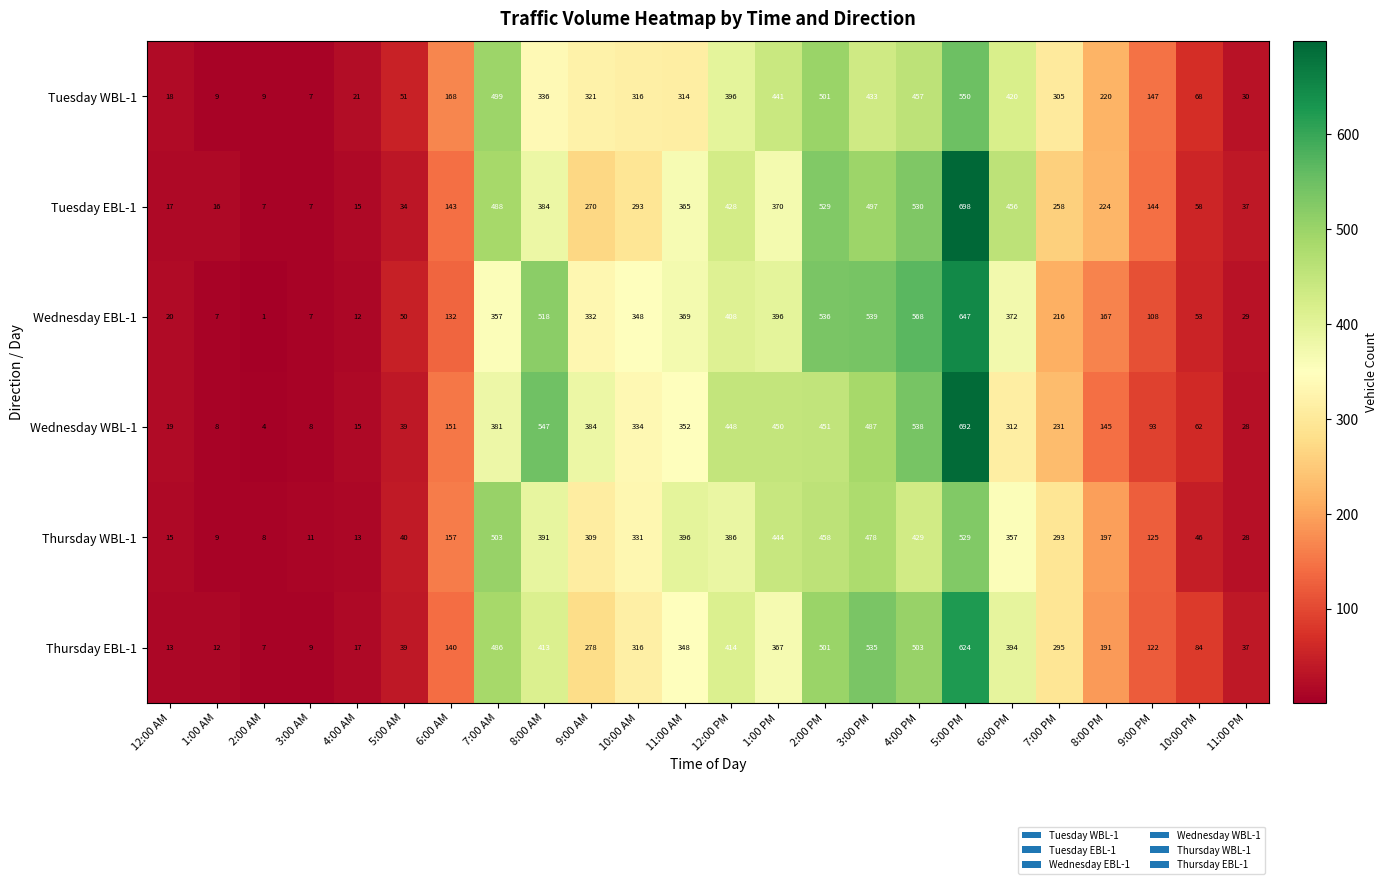

How many series are shown in this chart?

6